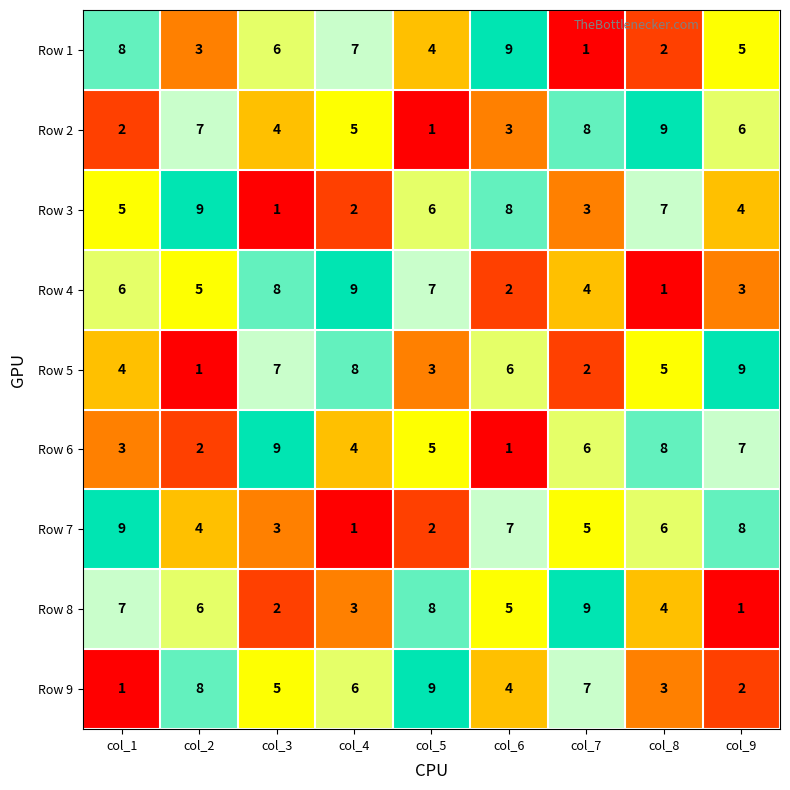

Is the value of Row 2 at col_2 greater than the value of Row 1 at col_5?

Yes